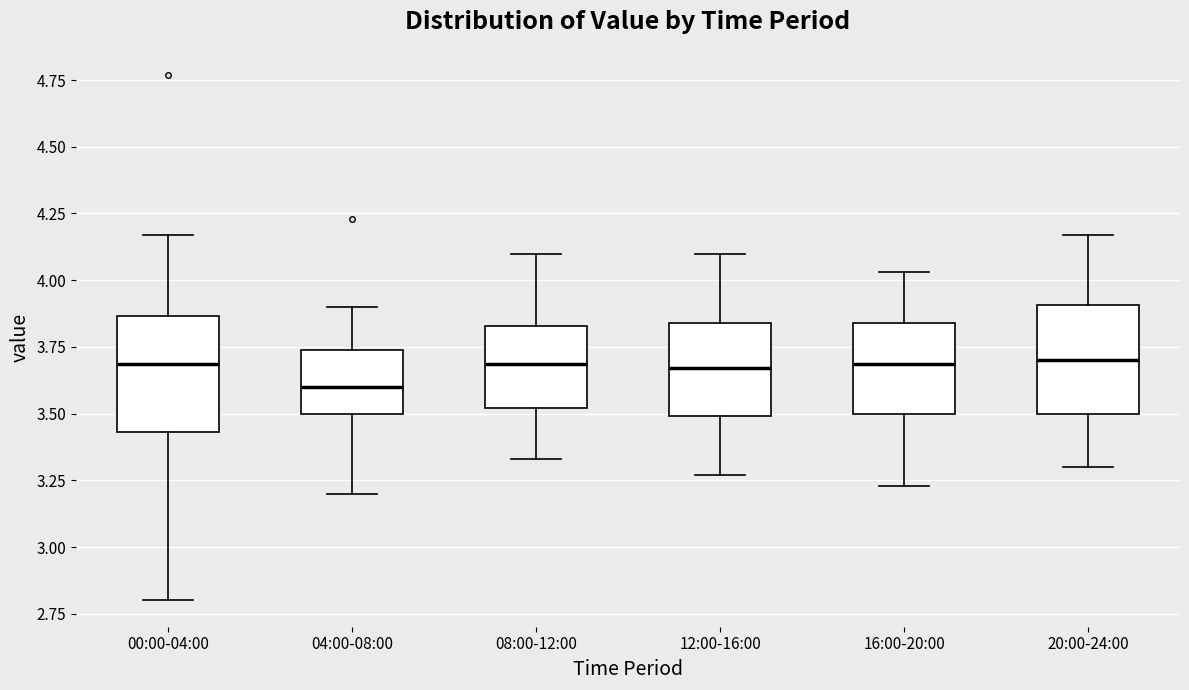

Reading left to right, read every box against the y-axis: the position of its median line, the range the box covers, and the ends of its whiskers. The values are not printed on the chart, so give them approximately, as read against the axis.

00:00-04:00: median 3.70, box 3.45 to 3.85, whiskers 2.80 to 4.15
04:00-08:00: median 3.60, box 3.50 to 3.75, whiskers 3.20 to 3.90
08:00-12:00: median 3.70, box 3.50 to 3.85, whiskers 3.35 to 4.10
12:00-16:00: median 3.65, box 3.50 to 3.85, whiskers 3.25 to 4.10
16:00-20:00: median 3.70, box 3.50 to 3.85, whiskers 3.25 to 4.05
20:00-24:00: median 3.70, box 3.50 to 3.90, whiskers 3.30 to 4.15